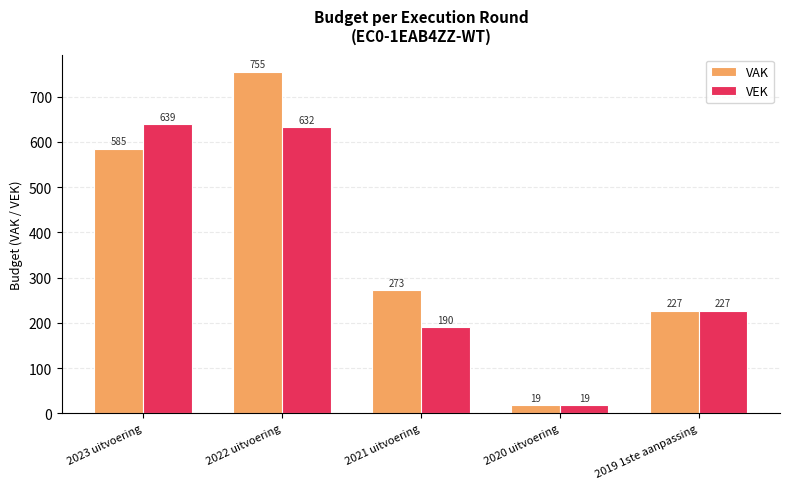

At which category is the sum across all series the highest?

2022 uitvoering